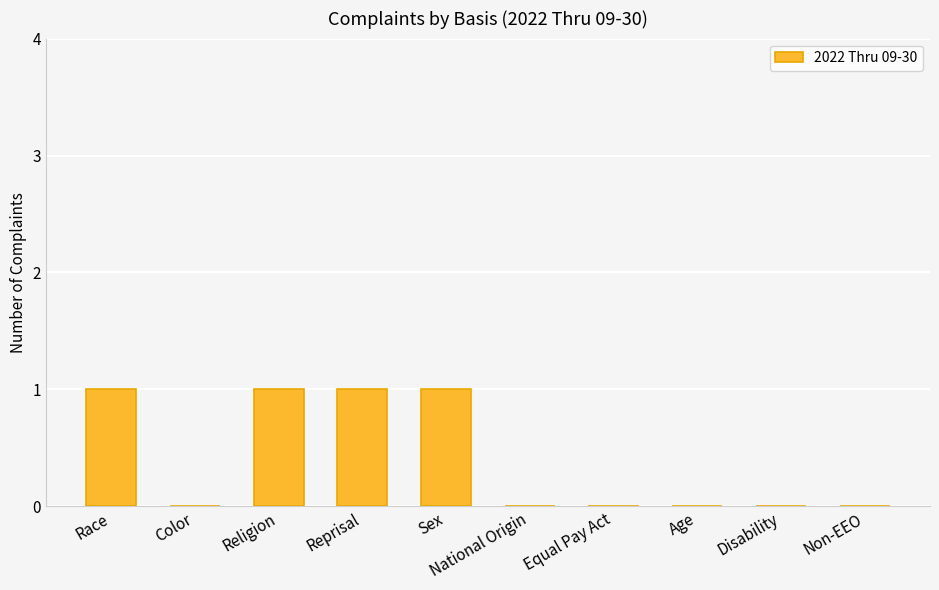

What is the approximate value at Reprisal?

1